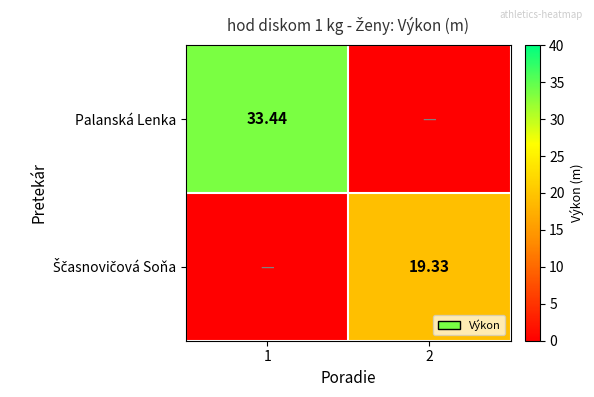

Which series has the largest total across all categories?

Palanská Lenka